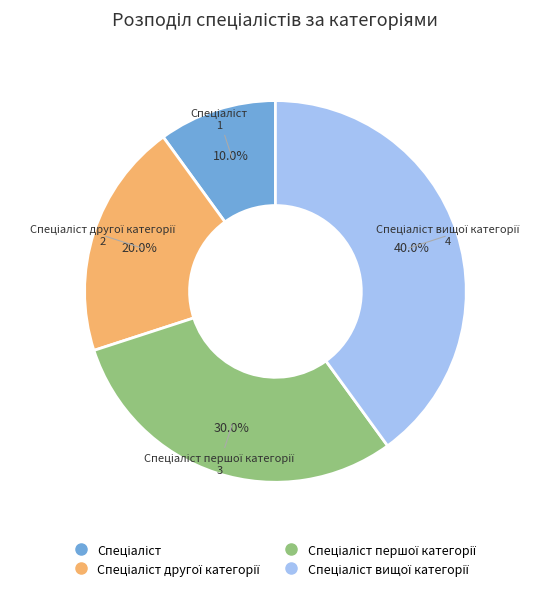

Count the number of slices in the pie.

4